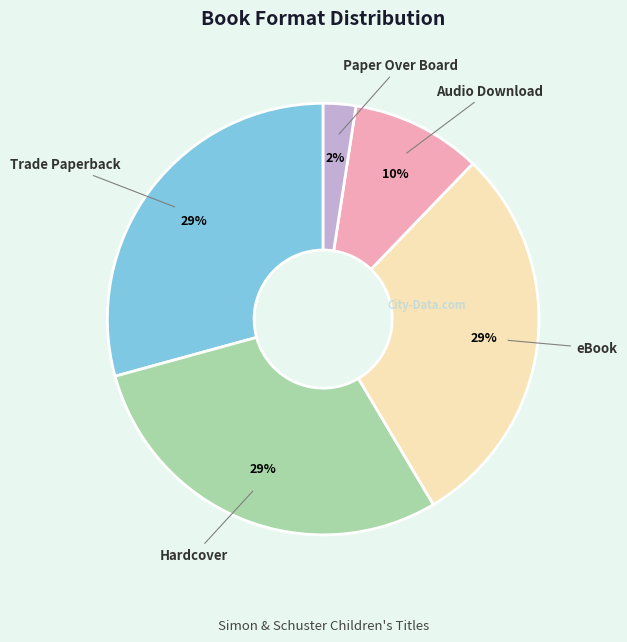

True or false: Audio Download accounts for 10% of the total.

True